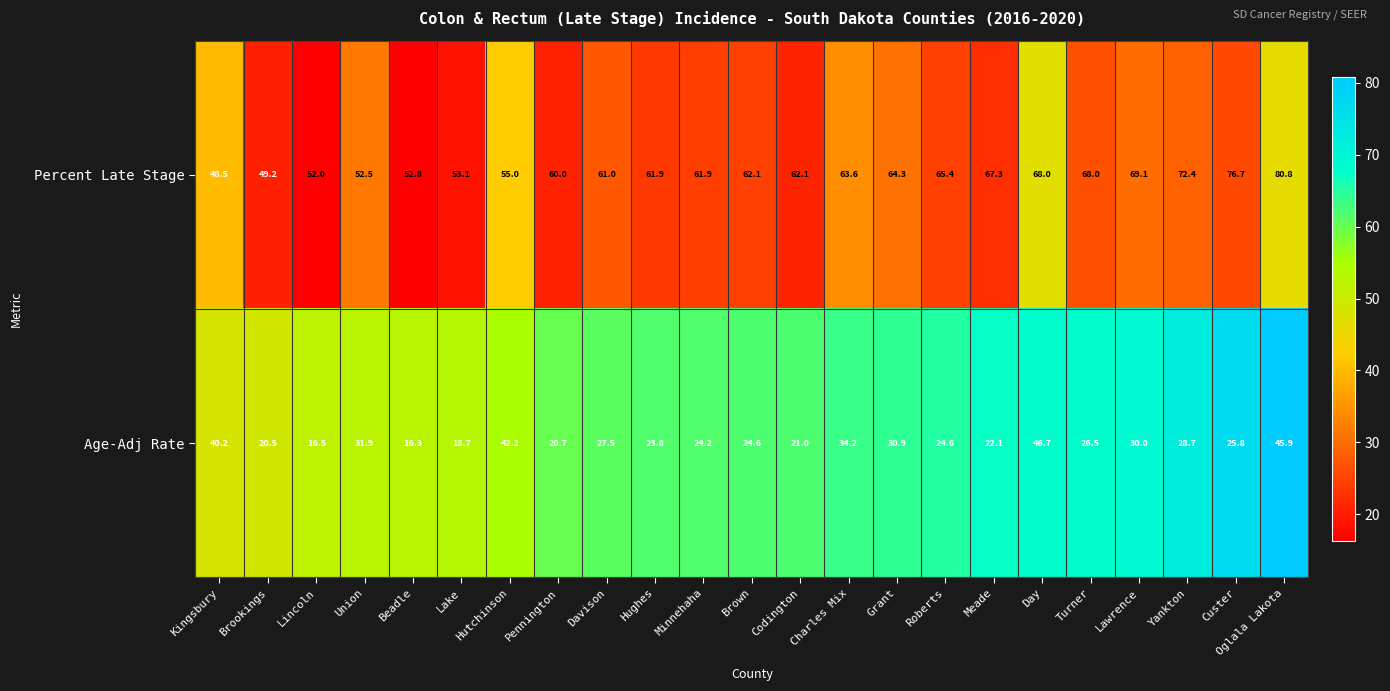

Which series has the widest spread of values?

Percent Late Stage